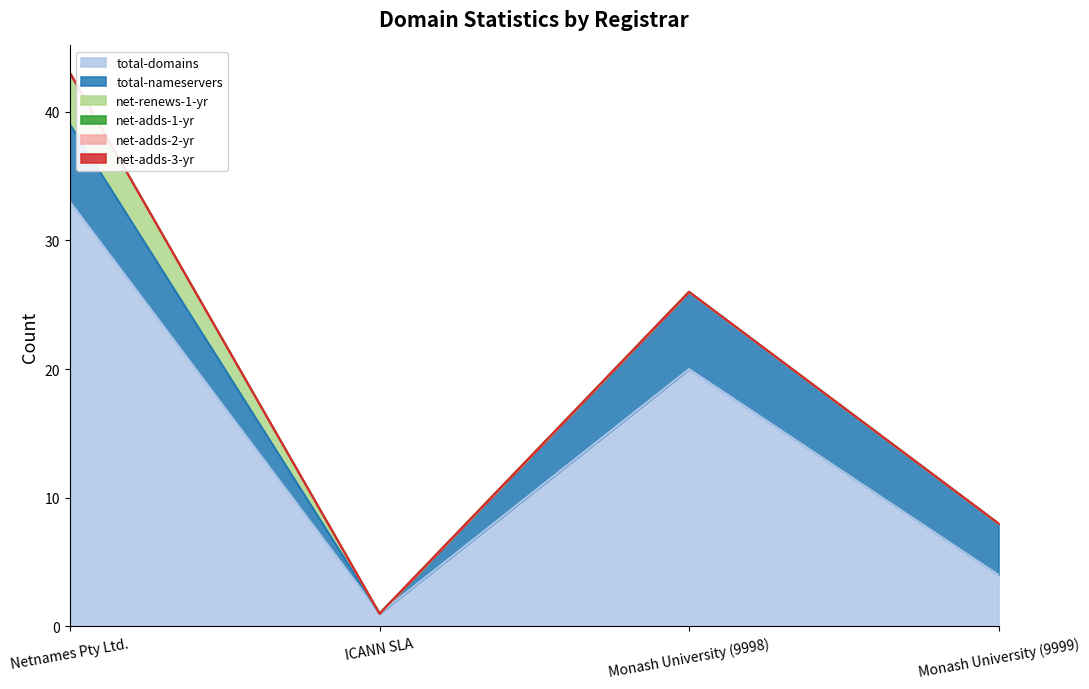

True or false: net-adds-1-yr and total-nameservers intersect in this chart.

False